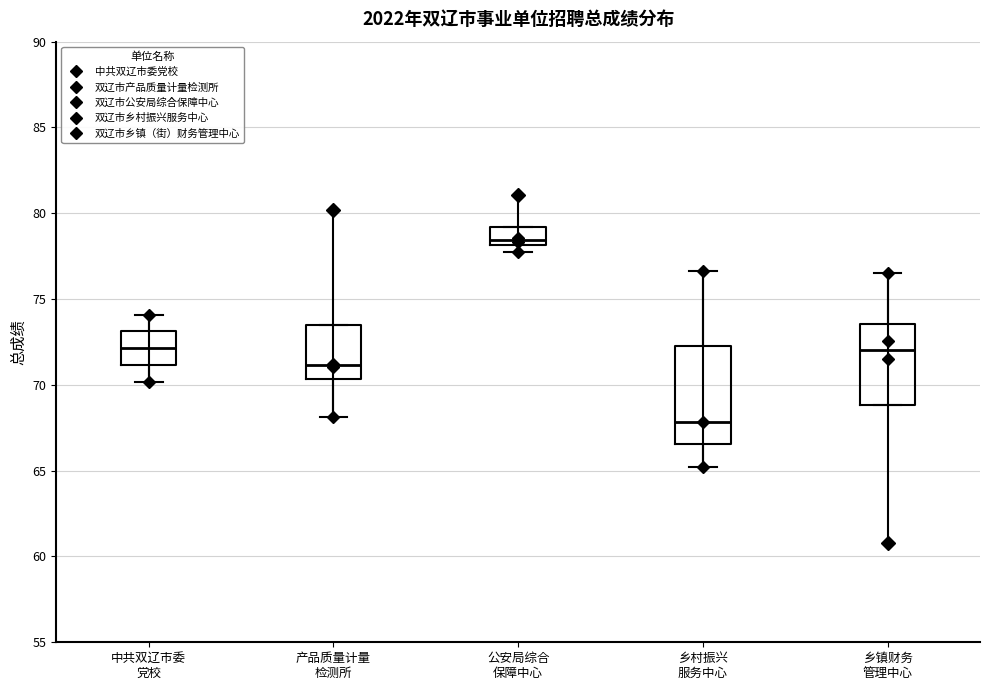

Which box's median line is the highest?

公安局综合 保障中心